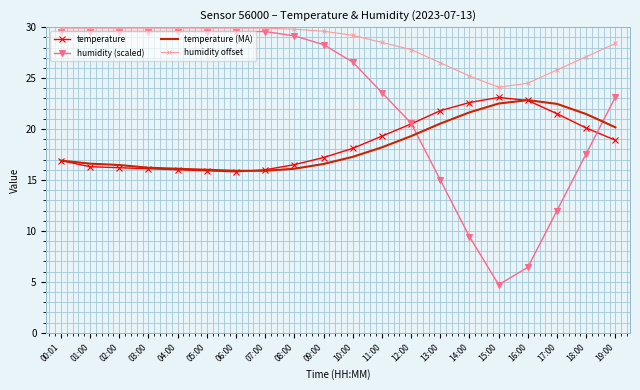

True or false: temperature and humidity offset intersect in this chart.

False